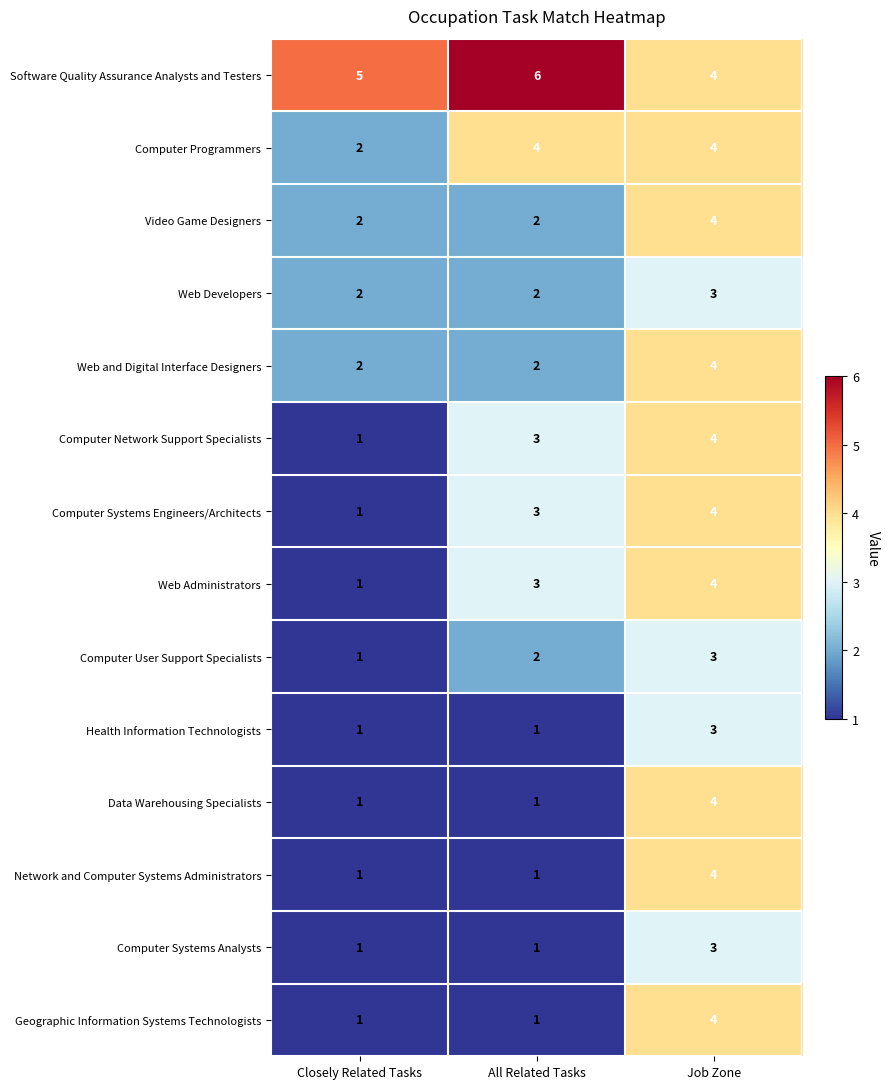

True or false: Geographic Information Systems Technologists has a value of 3 at Job Zone.

False